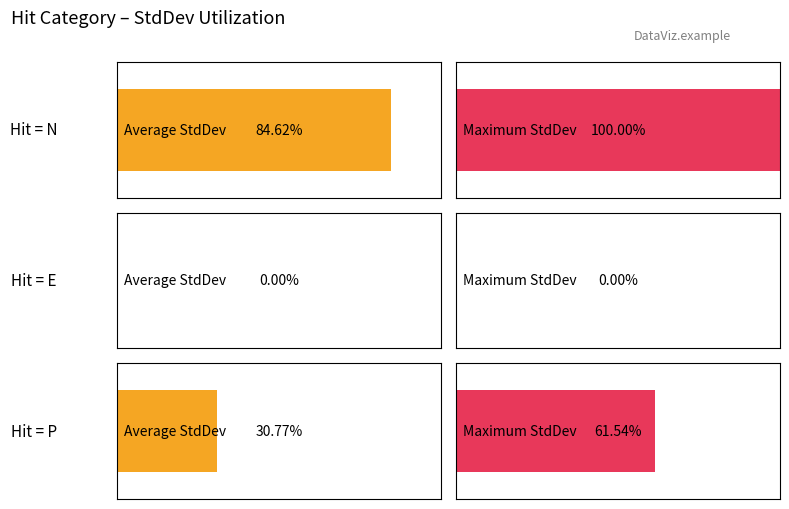

Does the chart contain any negative values?

No